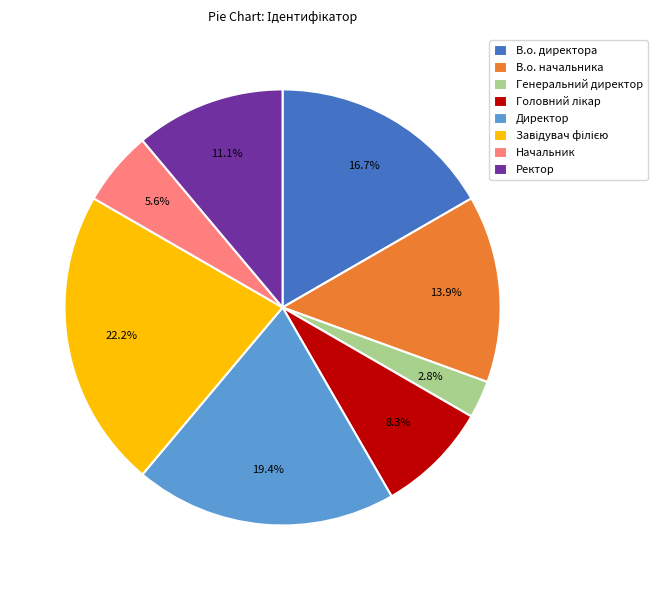

Which slice is the smallest?

Генеральний директор